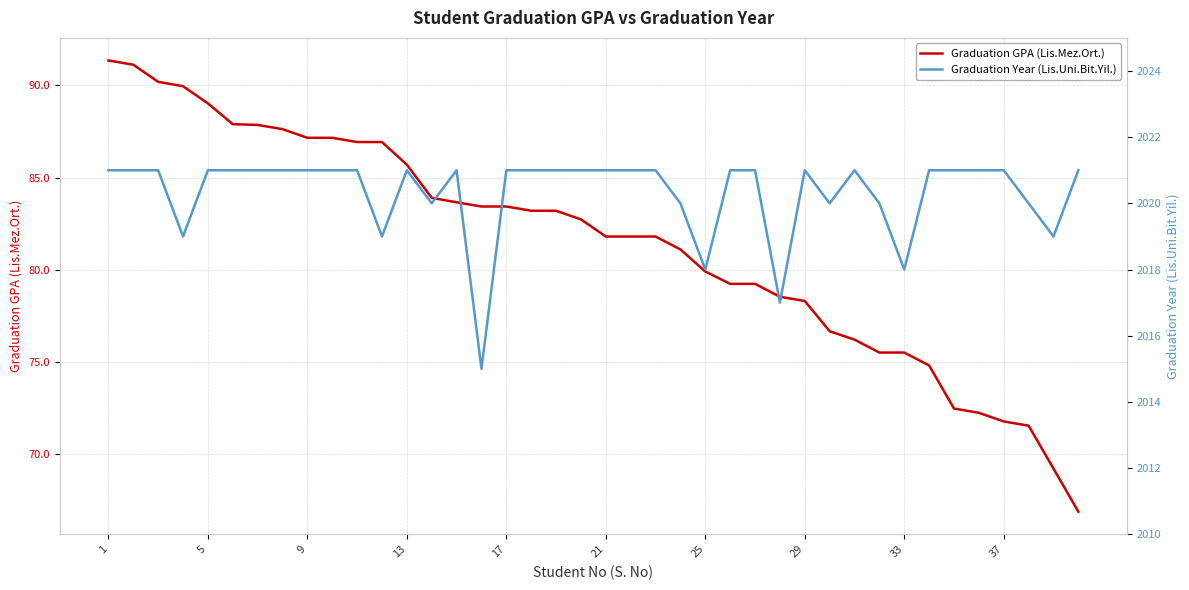

List the series in order of their peak value, highest first.

Graduation Year (Lis.Uni.Bit.Yil.), Graduation GPA (Lis.Mez.Ort.)